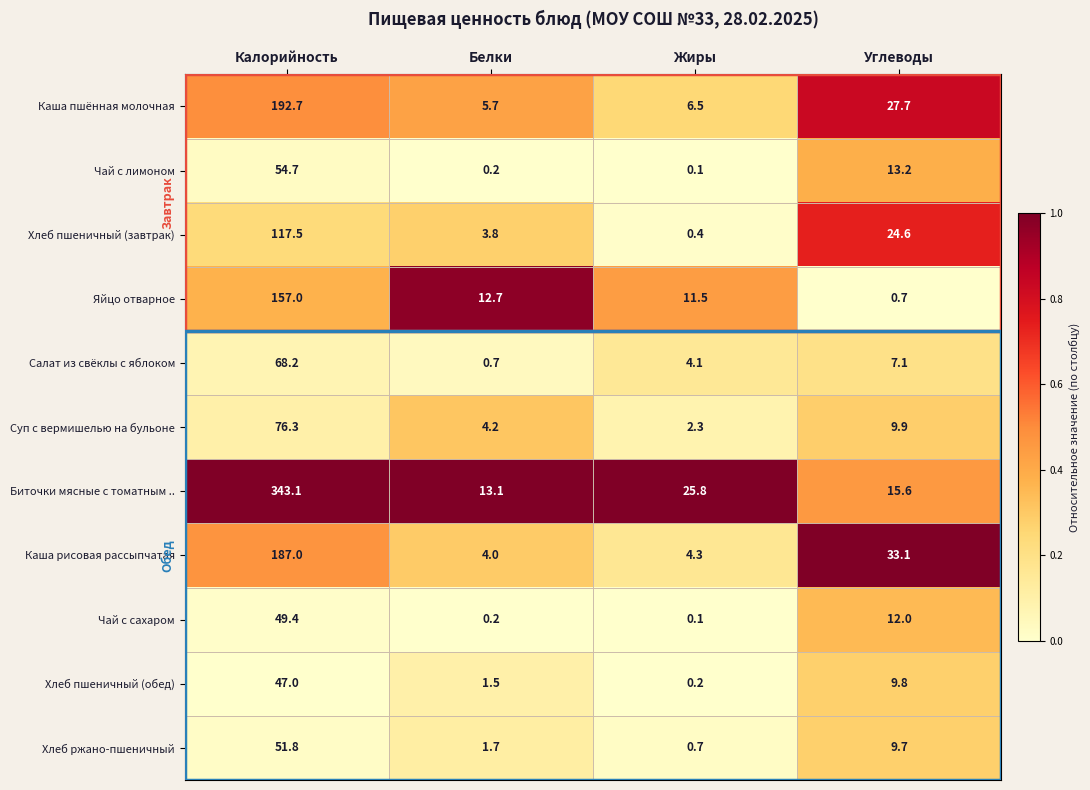

Rank the categories by Биточки мясные с томатным .. value from lowest to highest.

Белки, Углеводы, Жиры, Калорийность